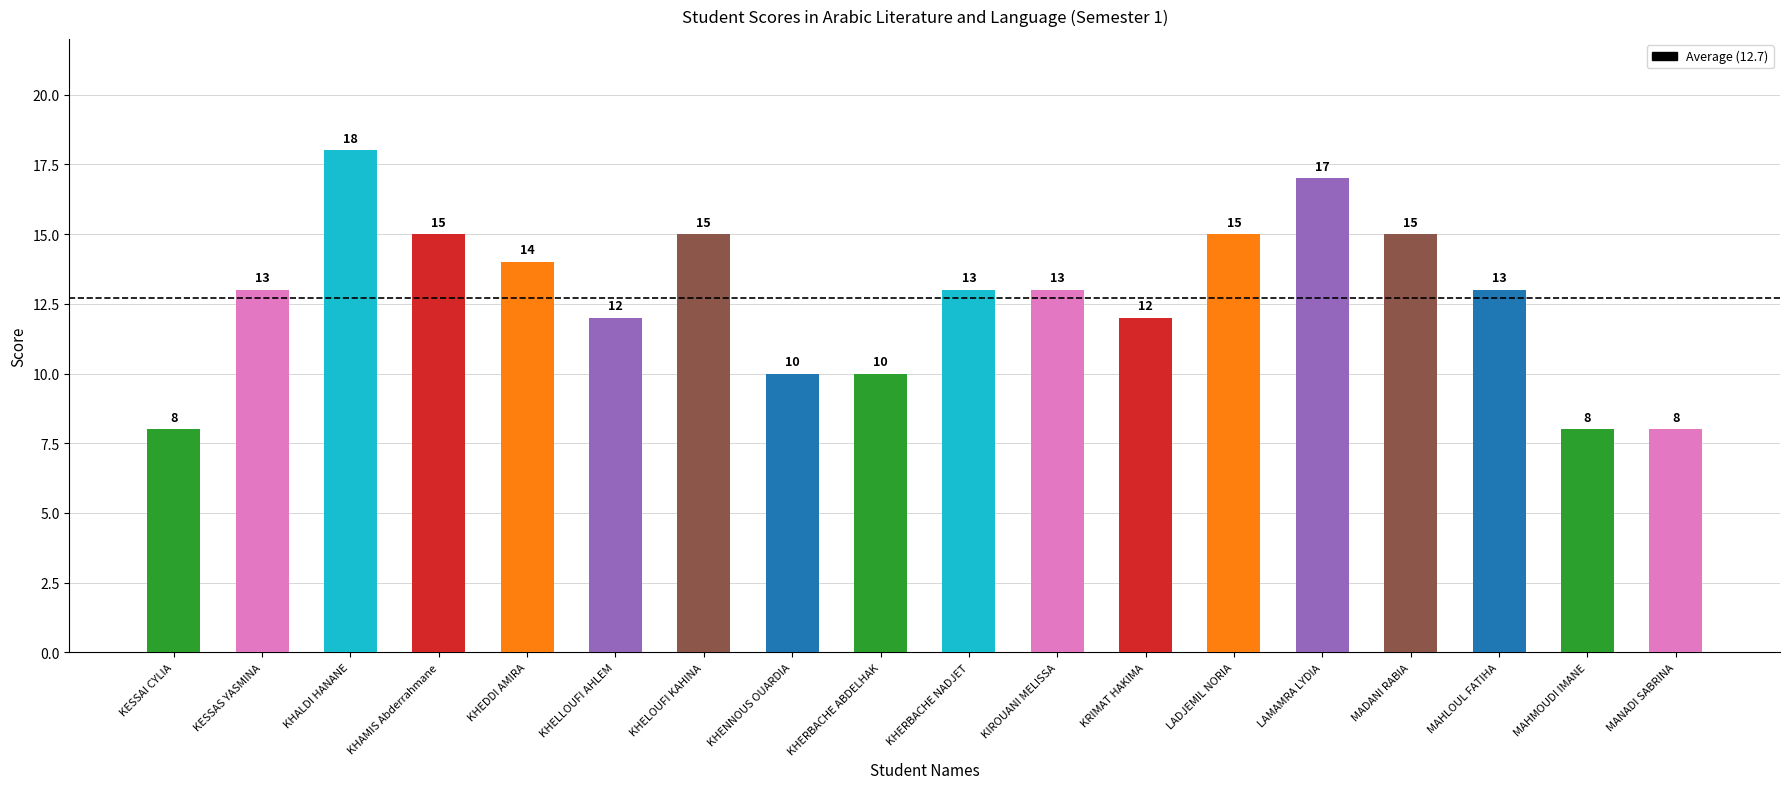

What is the label of the 12th bar from the right?

KHELOUFI KAHINA